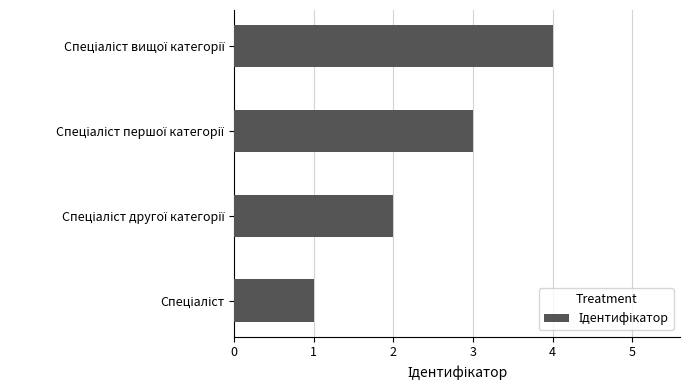

What is the maximum value shown in the chart?

4